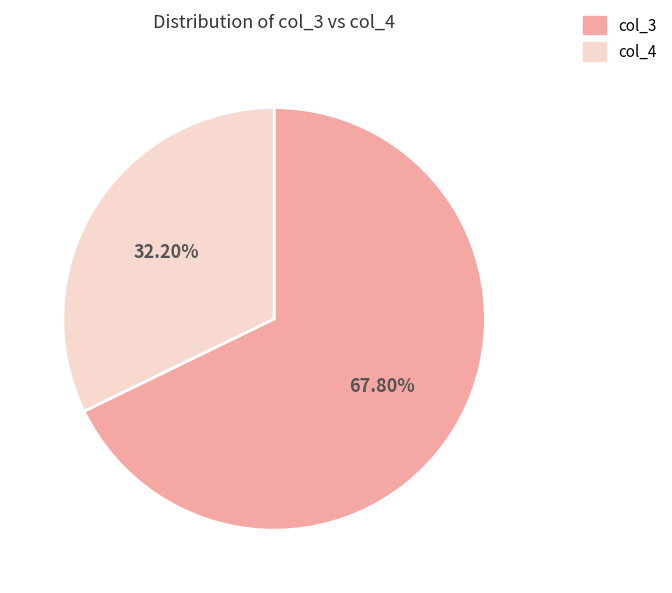

Is there any slice that represents more than half of the pie?

Yes